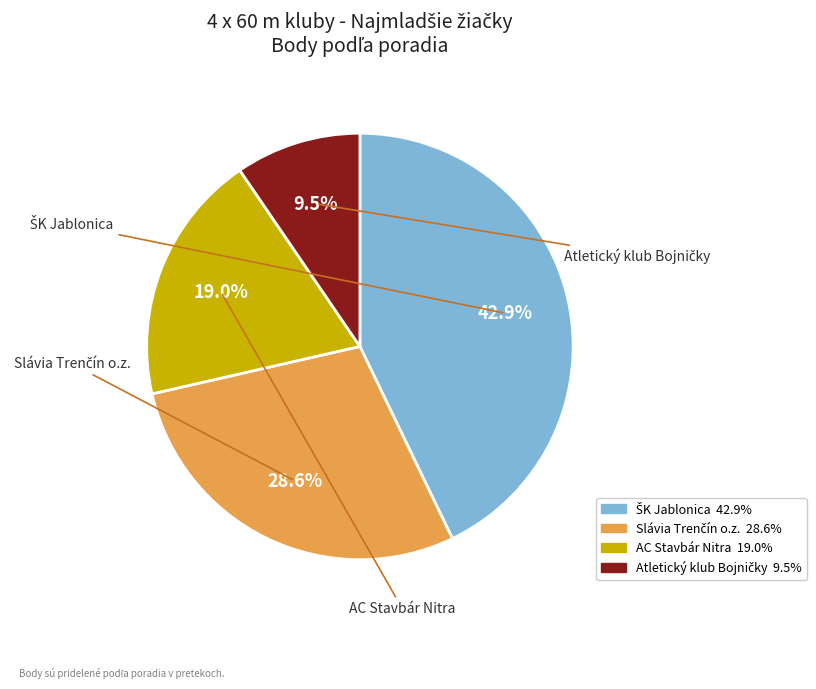

Is there a majority slice in this chart?

No